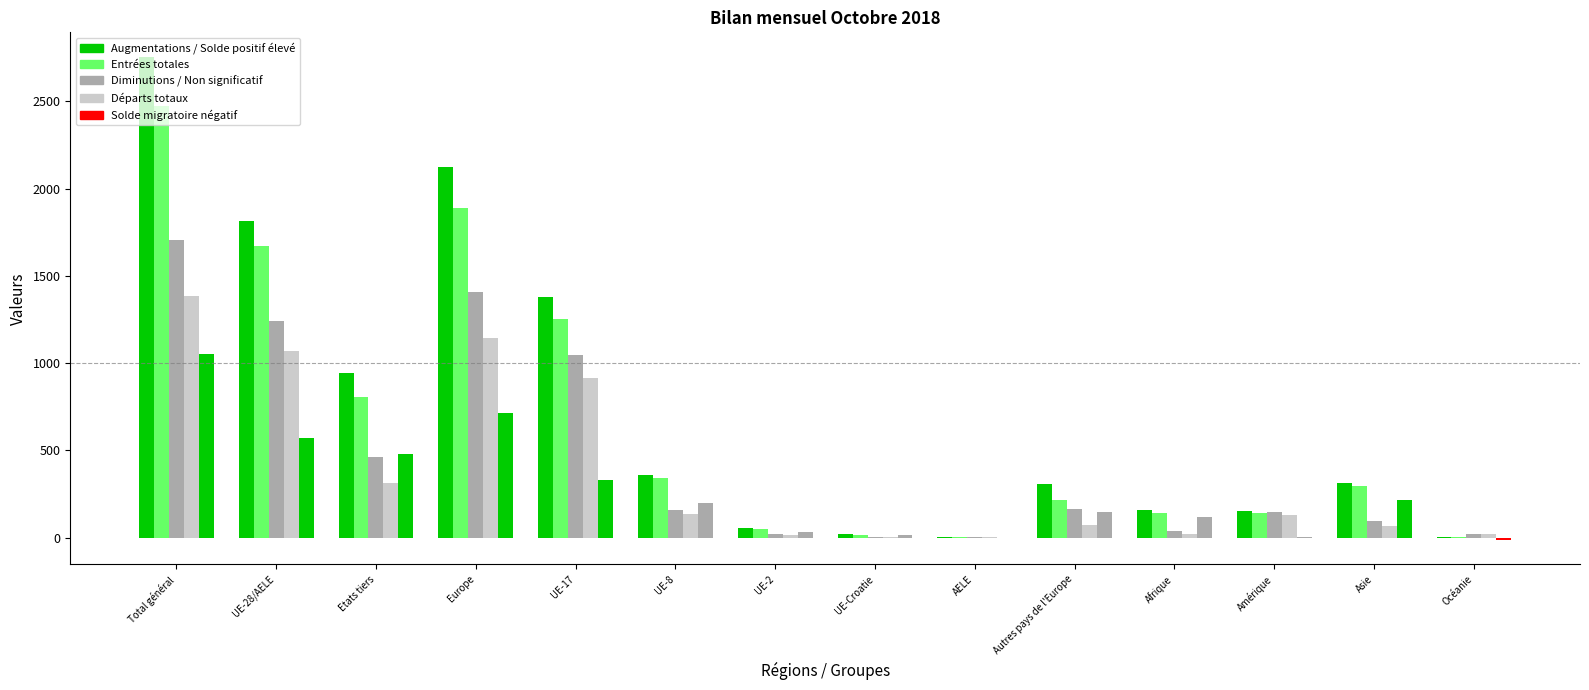

Are the bars grouped side by side (vs. stacked)?

Yes